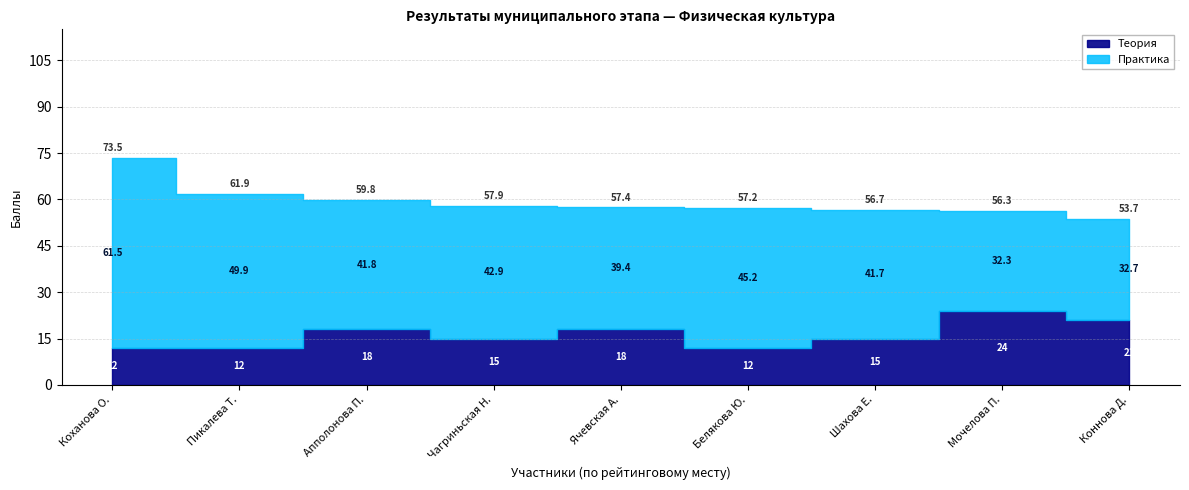

What is the difference between the second highest and second lowest values in the Теория series?

9.0